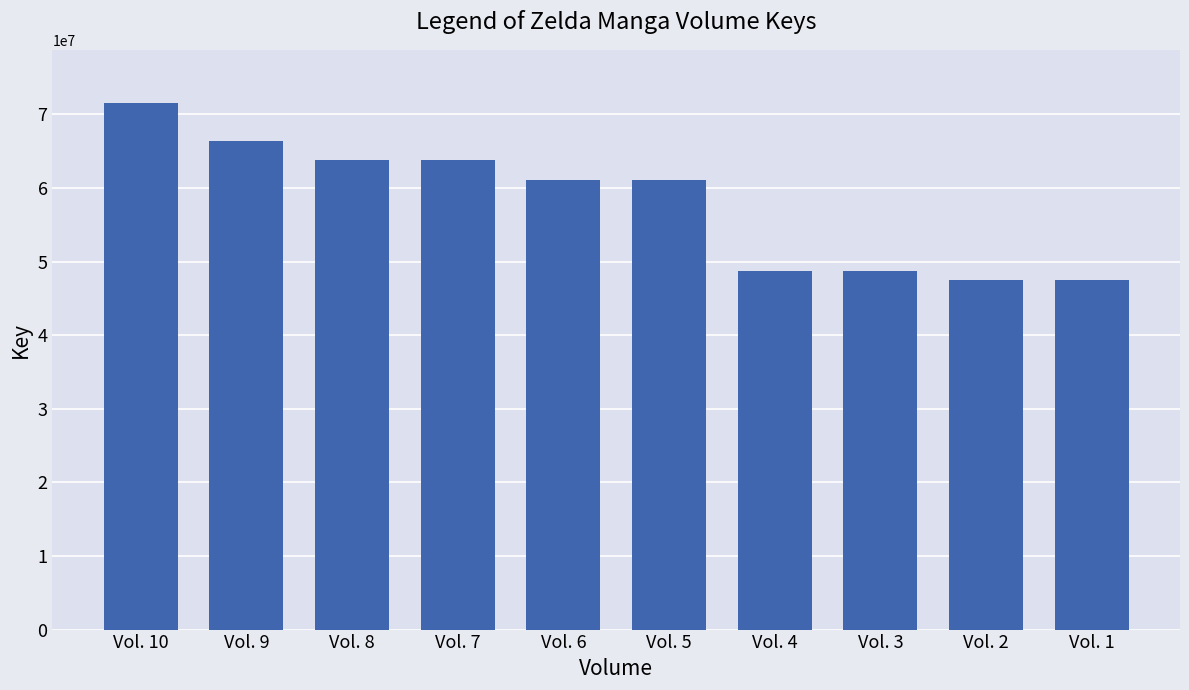

What is the difference between the maximum and second lowest values?

24102916